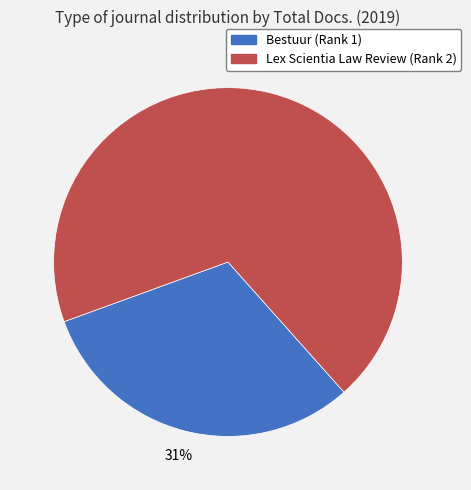

Combined, do Bestuur (Rank 1) and Lex Scientia Law Review (Rank 2) account for over 50%?

Yes